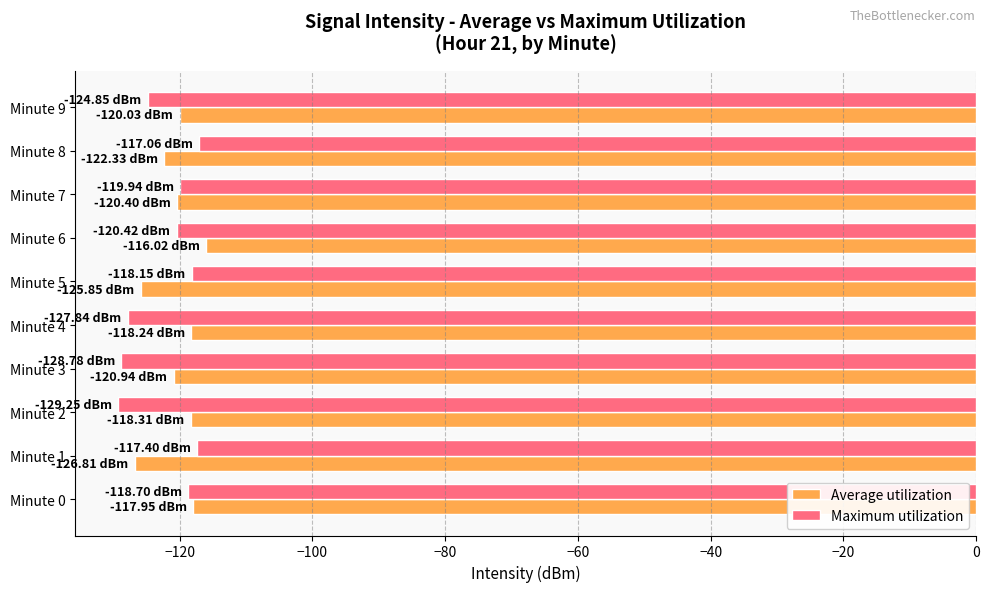

What is the difference between the highest and lowest values at Minute 5?

7.7